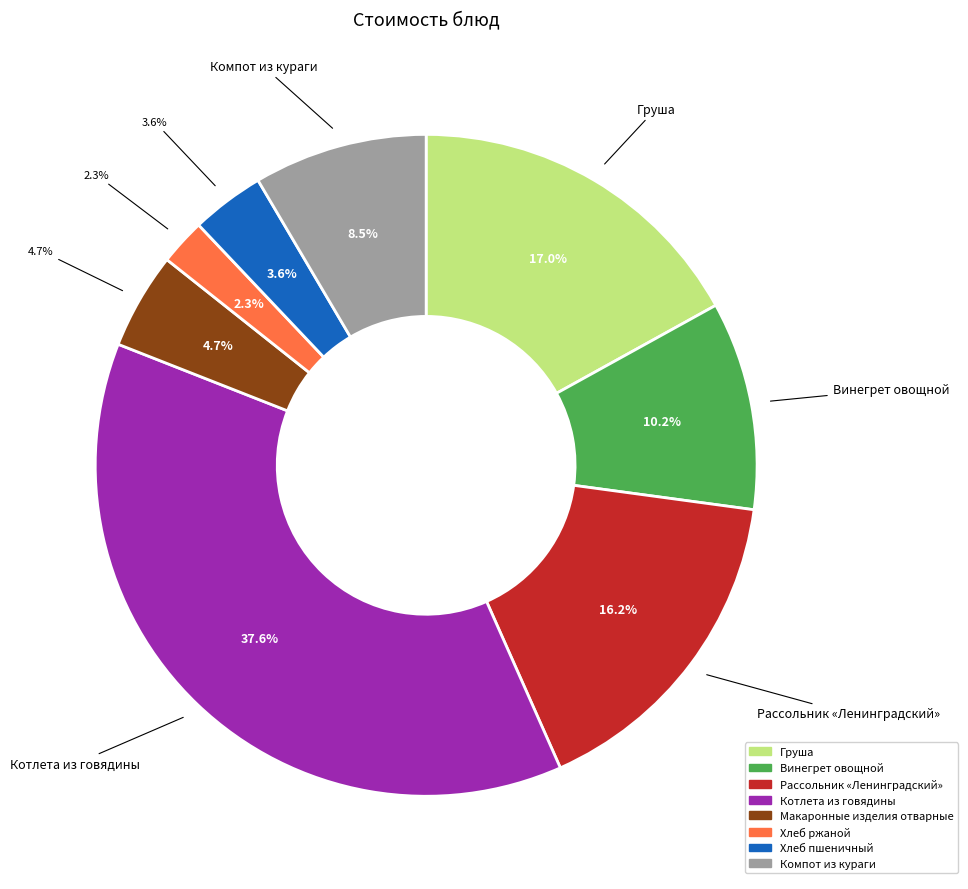

Is it true that Рассольник «Ленинградский» is 16% of the pie?

True